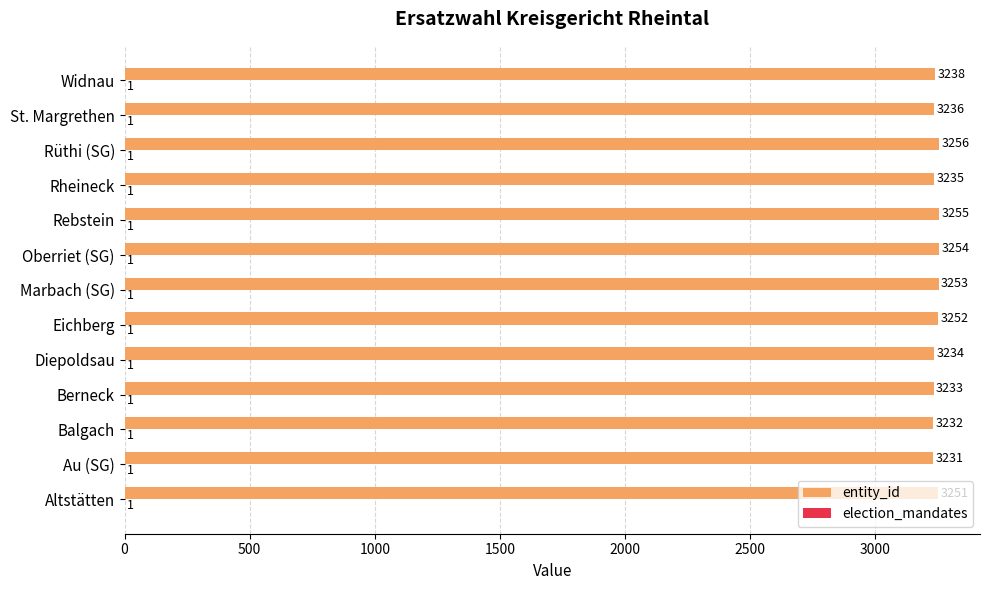

Which label corresponds to the largest value in the chart?

Rüthi (SG)